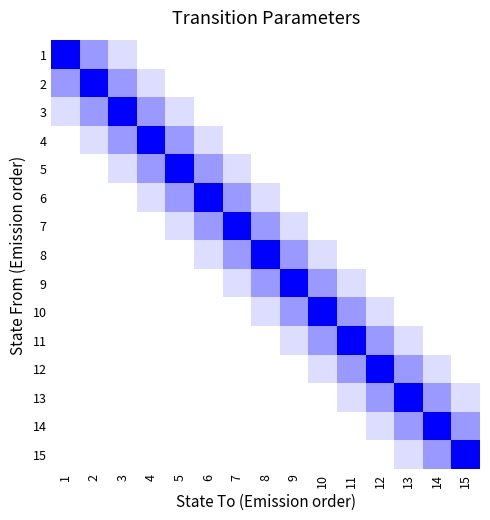

Reading left to right, list all the values displayed in this chart.

1: 1=1.0	2=0.3	3=0.1	4=0.0	5=0.0	6=0.0	7=0.0	8=0.0	9=0.0	10=0.0	11=0.0	12=0.0	13=0.0	14=0.0	15=0.0
2: 1=0.3	2=1.0	3=0.3	4=0.1	5=0.0	6=0.0	7=0.0	8=0.0	9=0.0	10=0.0	11=0.0	12=0.0	13=0.0	14=0.0	15=0.0
3: 1=0.1	2=0.3	3=1.0	4=0.3	5=0.1	6=0.0	7=0.0	8=0.0	9=0.0	10=0.0	11=0.0	12=0.0	13=0.0	14=0.0	15=0.0
4: 1=0.0	2=0.1	3=0.3	4=1.0	5=0.3	6=0.1	7=0.0	8=0.0	9=0.0	10=0.0	11=0.0	12=0.0	13=0.0	14=0.0	15=0.0
5: 1=0.0	2=0.0	3=0.1	4=0.3	5=1.0	6=0.3	7=0.1	8=0.0	9=0.0	10=0.0	11=0.0	12=0.0	13=0.0	14=0.0	15=0.0
6: 1=0.0	2=0.0	3=0.0	4=0.1	5=0.3	6=1.0	7=0.3	8=0.1	9=0.0	10=0.0	11=0.0	12=0.0	13=0.0	14=0.0	15=0.0
7: 1=0.0	2=0.0	3=0.0	4=0.0	5=0.1	6=0.3	7=1.0	8=0.3	9=0.1	10=0.0	11=0.0	12=0.0	13=0.0	14=0.0	15=0.0
8: 1=0.0	2=0.0	3=0.0	4=0.0	5=0.0	6=0.1	7=0.3	8=1.0	9=0.3	10=0.1	11=0.0	12=0.0	13=0.0	14=0.0	15=0.0
9: 1=0.0	2=0.0	3=0.0	4=0.0	5=0.0	6=0.0	7=0.1	8=0.3	9=1.0	10=0.3	11=0.1	12=0.0	13=0.0	14=0.0	15=0.0
10: 1=0.0	2=0.0	3=0.0	4=0.0	5=0.0	6=0.0	7=0.0	8=0.1	9=0.3	10=1.0	11=0.3	12=0.1	13=0.0	14=0.0	15=0.0
11: 1=0.0	2=0.0	3=0.0	4=0.0	5=0.0	6=0.0	7=0.0	8=0.0	9=0.1	10=0.3	11=1.0	12=0.3	13=0.1	14=0.0	15=0.0
12: 1=0.0	2=0.0	3=0.0	4=0.0	5=0.0	6=0.0	7=0.0	8=0.0	9=0.0	10=0.1	11=0.3	12=1.0	13=0.3	14=0.1	15=0.0
13: 1=0.0	2=0.0	3=0.0	4=0.0	5=0.0	6=0.0	7=0.0	8=0.0	9=0.0	10=0.0	11=0.1	12=0.3	13=1.0	14=0.3	15=0.1
14: 1=0.0	2=0.0	3=0.0	4=0.0	5=0.0	6=0.0	7=0.0	8=0.0	9=0.0	10=0.0	11=0.0	12=0.1	13=0.3	14=1.0	15=0.3
15: 1=0.0	2=0.0	3=0.0	4=0.0	5=0.0	6=0.0	7=0.0	8=0.0	9=0.0	10=0.0	11=0.0	12=0.0	13=0.1	14=0.3	15=1.0